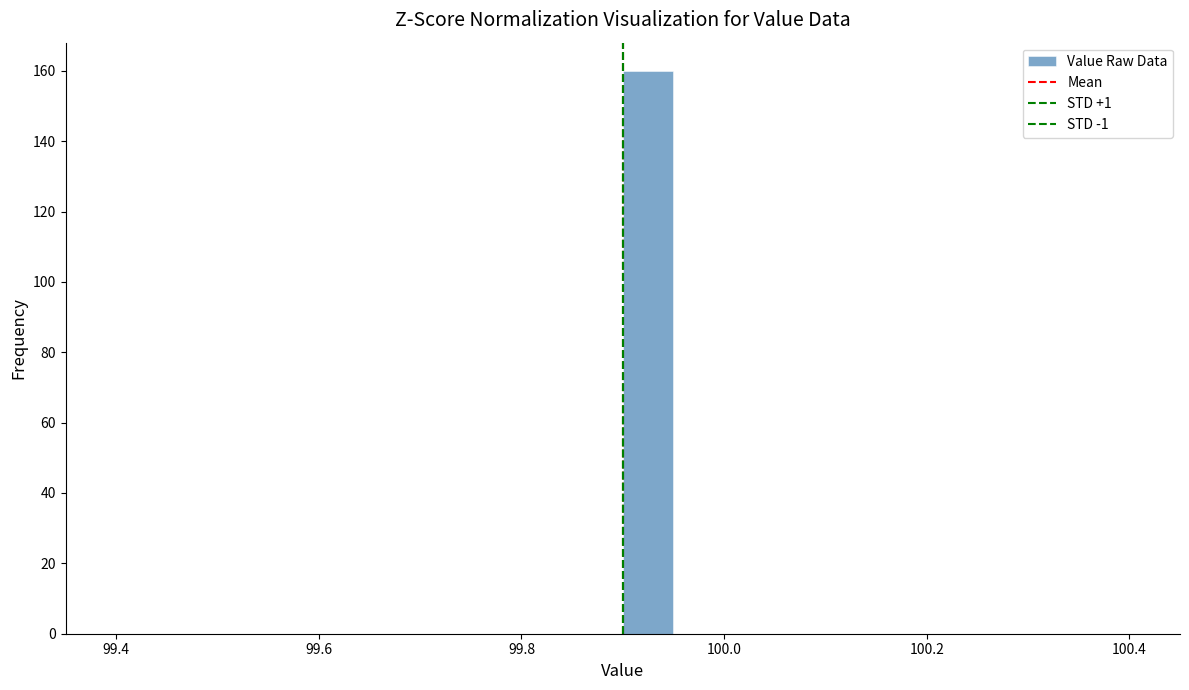

Read against the x-axis, roughly where is the centre of the tallest bar?

99.92